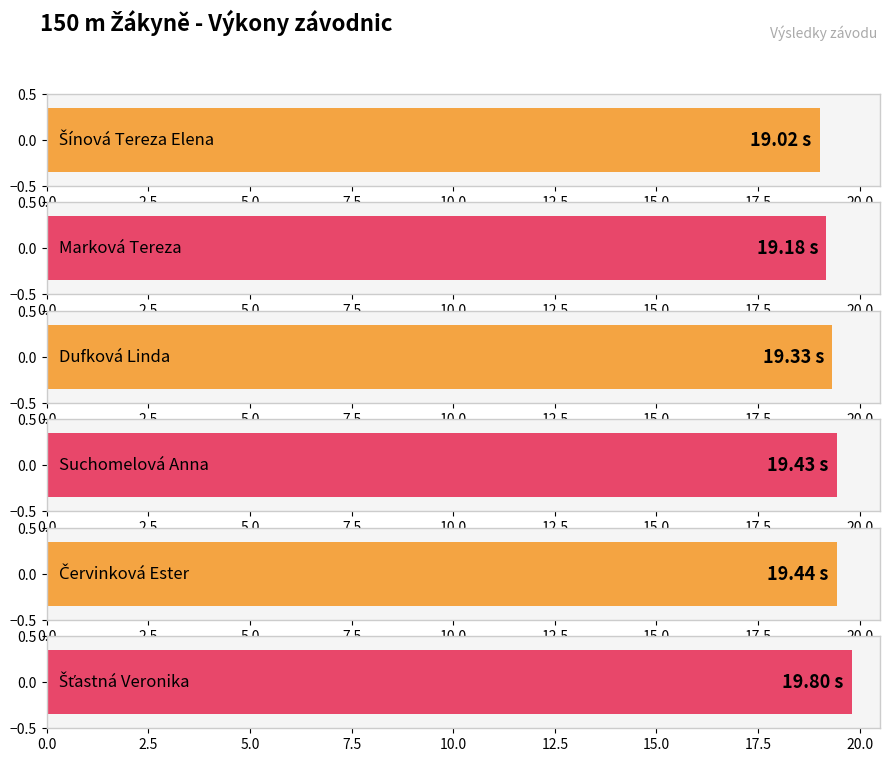

What is the sum of all values?

116.2